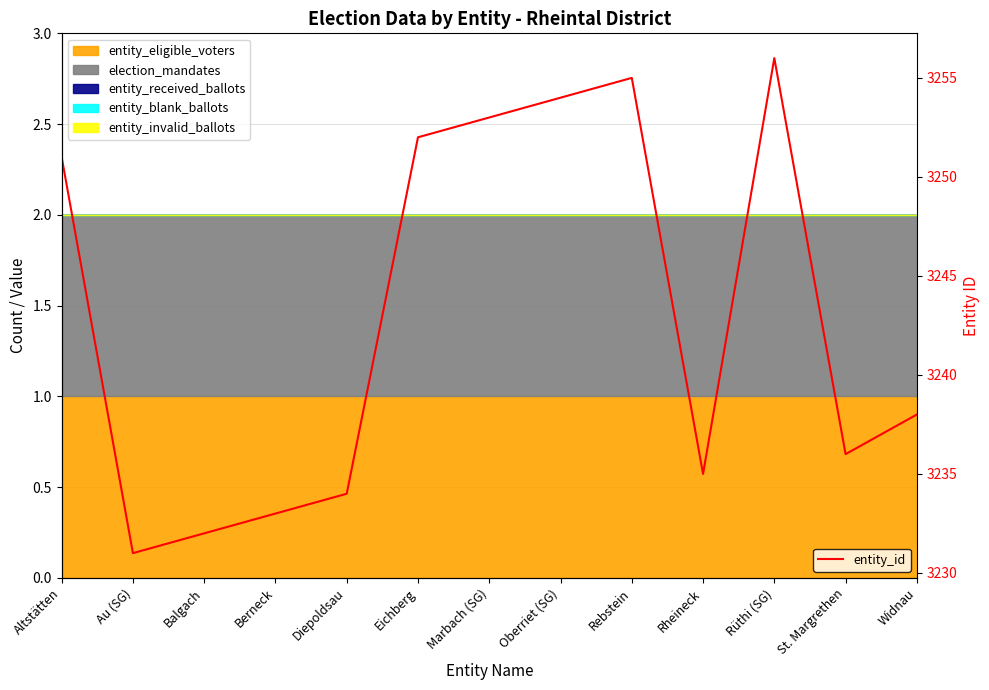

True or false: the data shows 3231 at Au (SG).

True